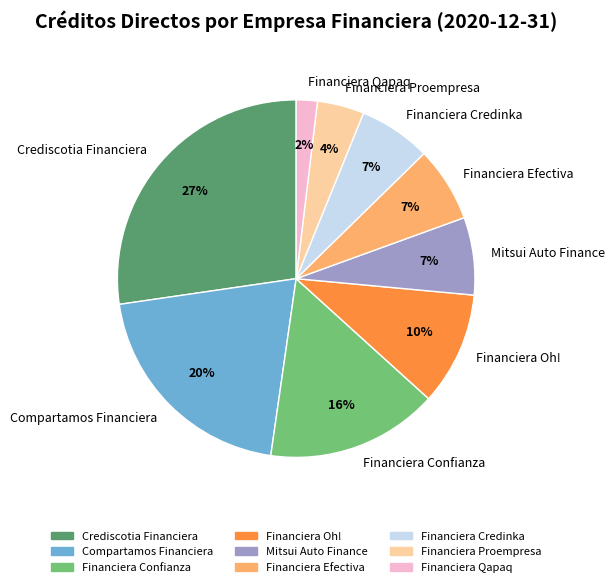

Is there any slice that represents more than half of the pie?

No